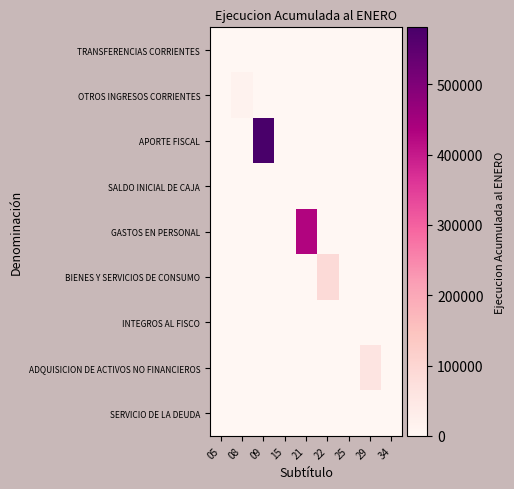

At how many categories does at least one series exceed 232021?

2